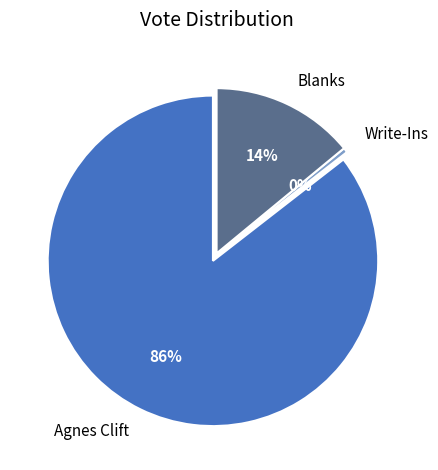

To the nearest percent, what is the difference between the Blanks and Agnes Clift slice percentages?

71%